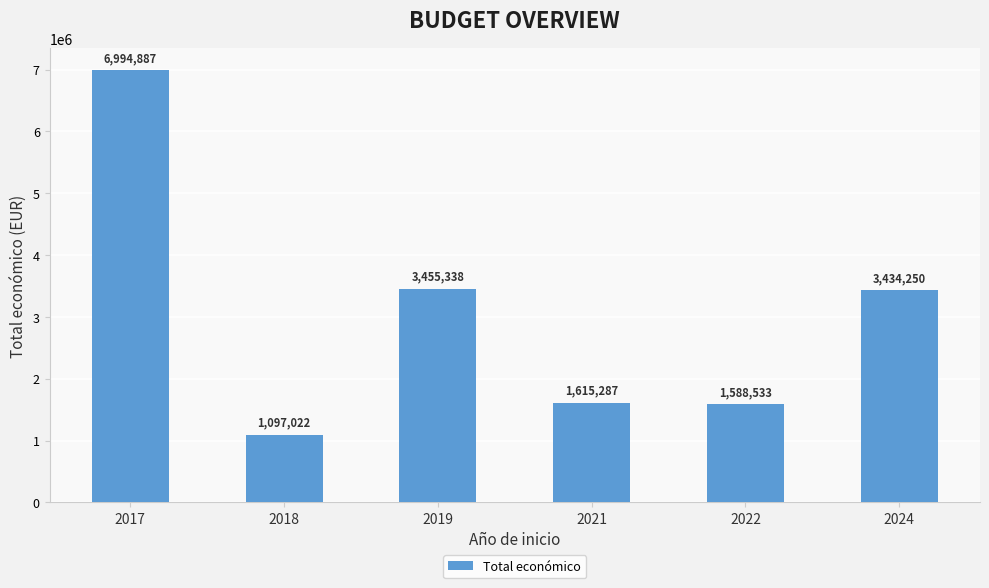

What is the value of the 2nd bar from the left?

1097022